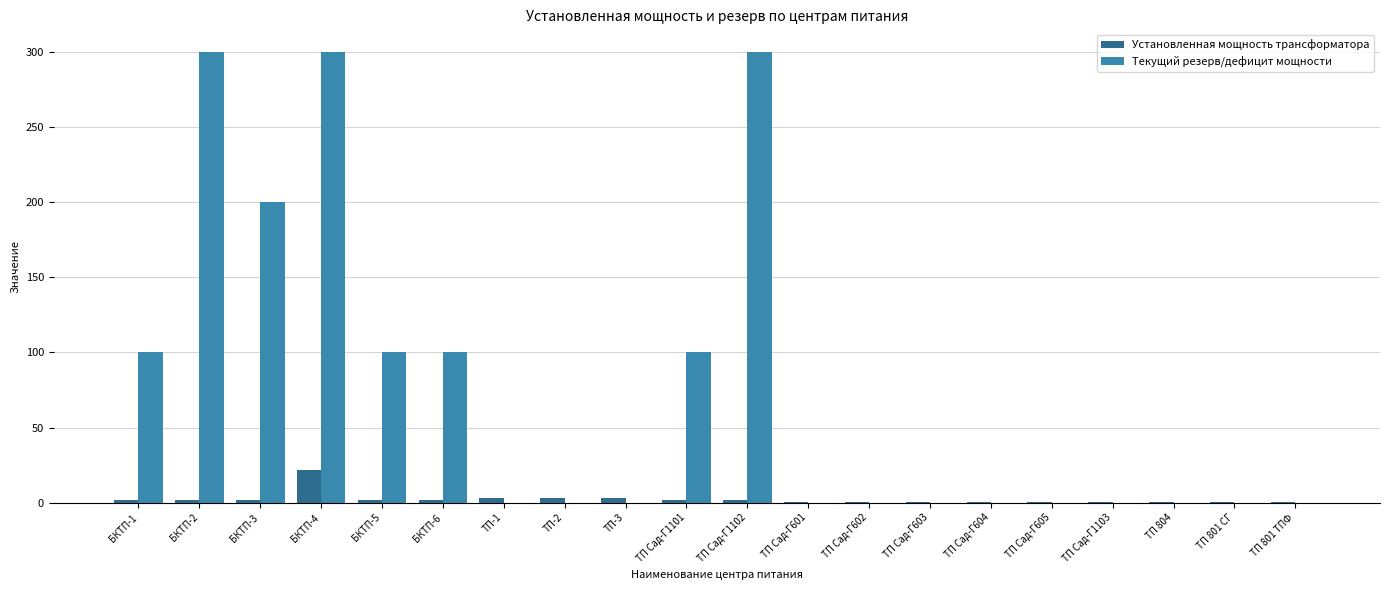

Which series changed the most between БКТП-1 and ТП Сад-Г604?

Текущий резерв/дефицит мощности